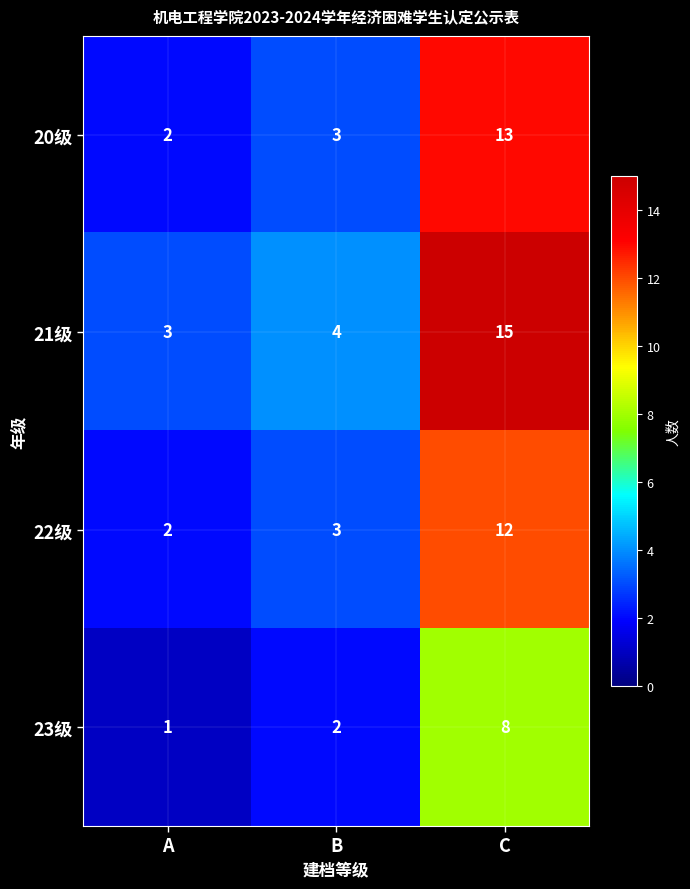

List the labels in order of 22级 value, largest first.

C, B, A